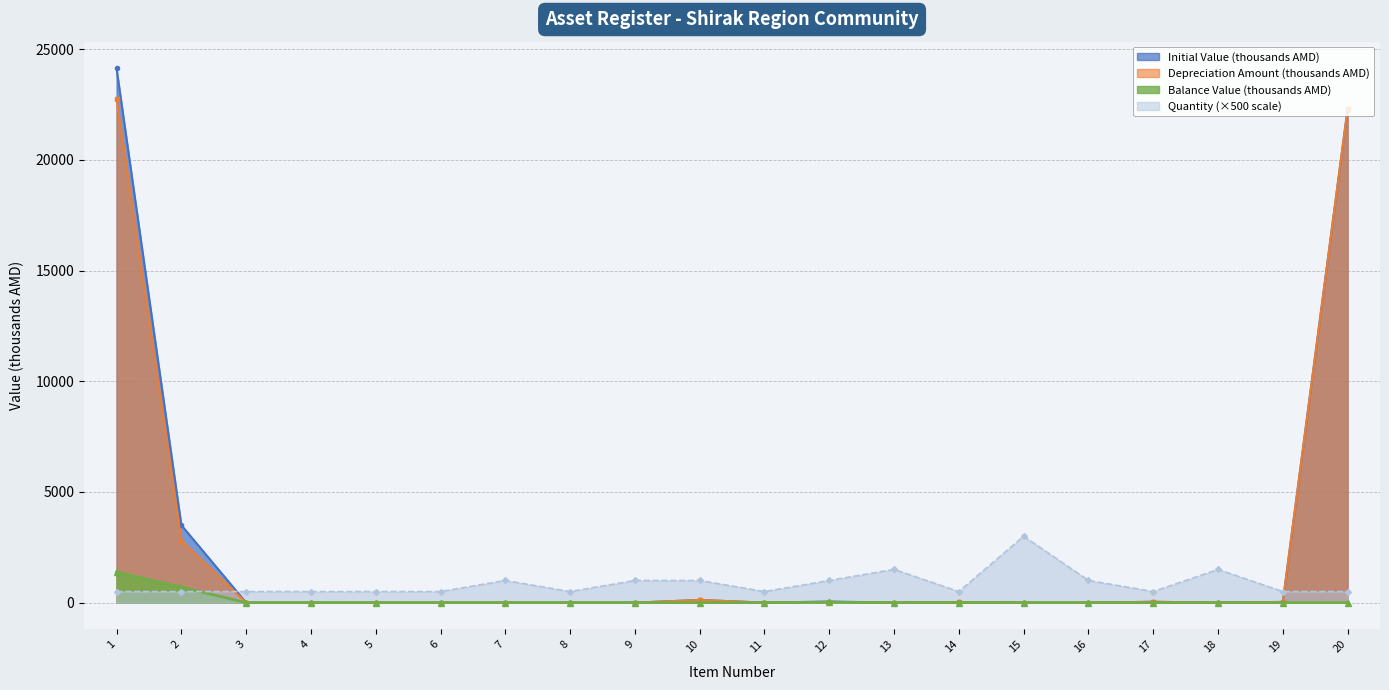

What is the sum of all Depreciation Amount (thousands) values?

48090.5